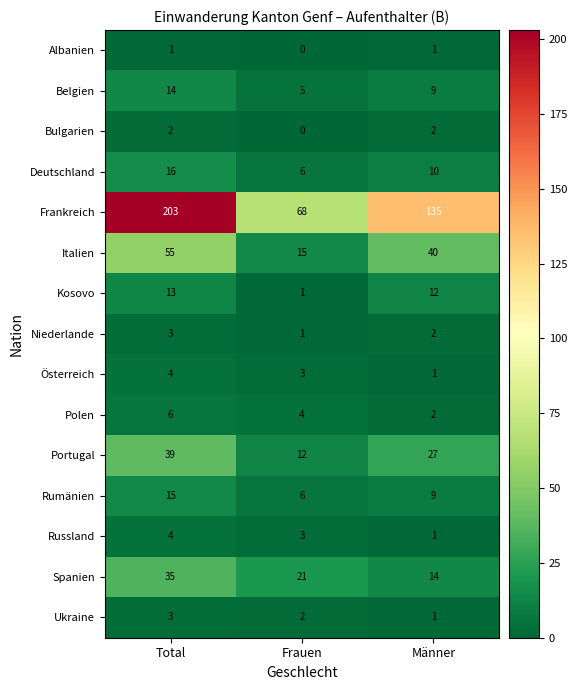

True or false: Rumänien has a value of 3 at Frauen.

False